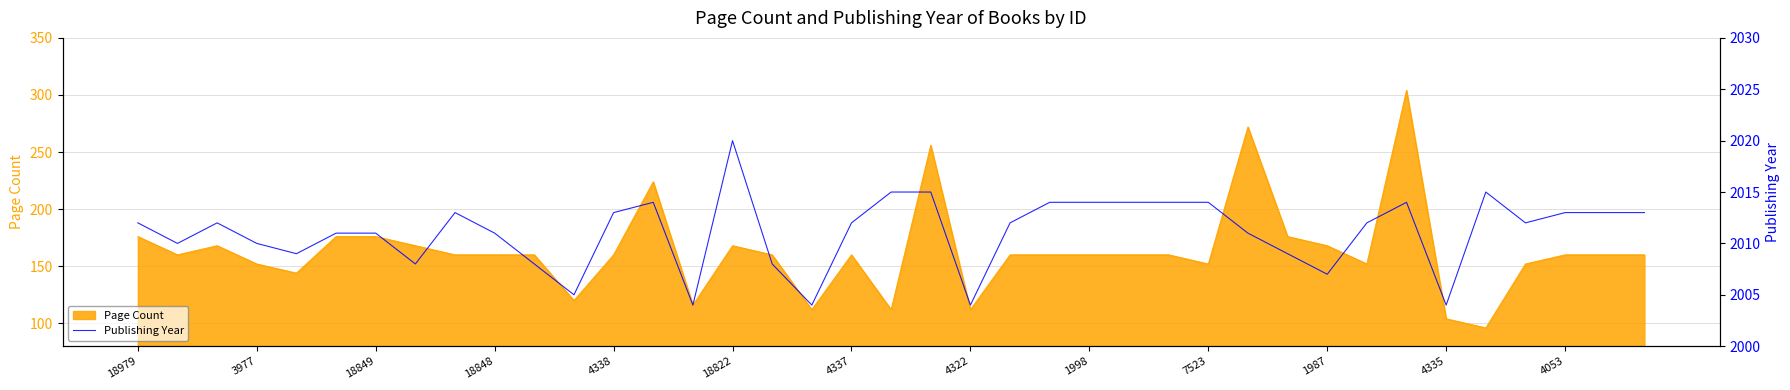

What is the difference between the values at 4337 and 37?

2